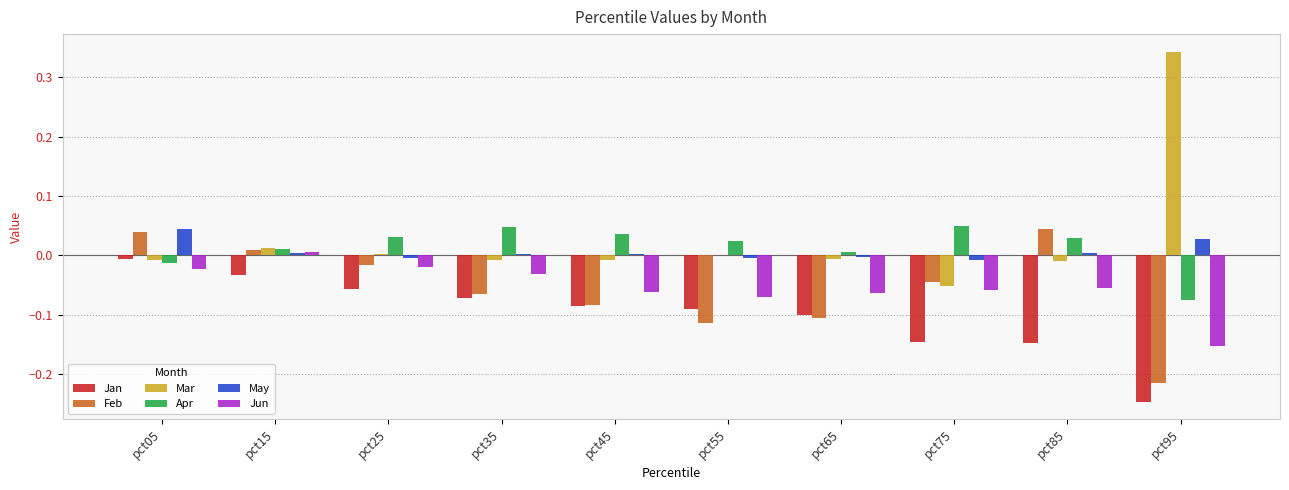

Which label corresponds to the largest value in the chart?

pct95